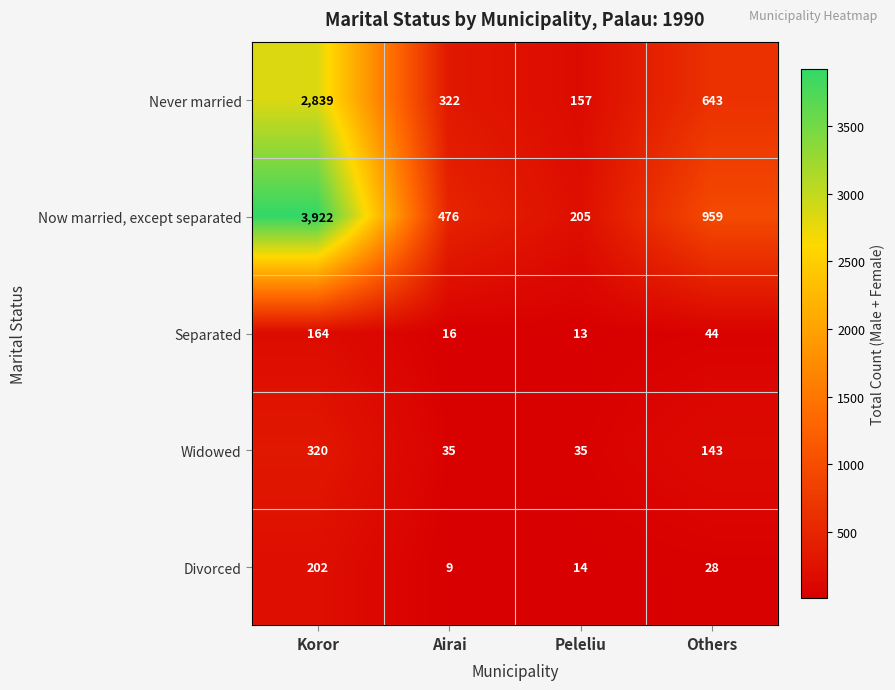

Which series changed the most between Koror and Peleliu?

Now married, except separated